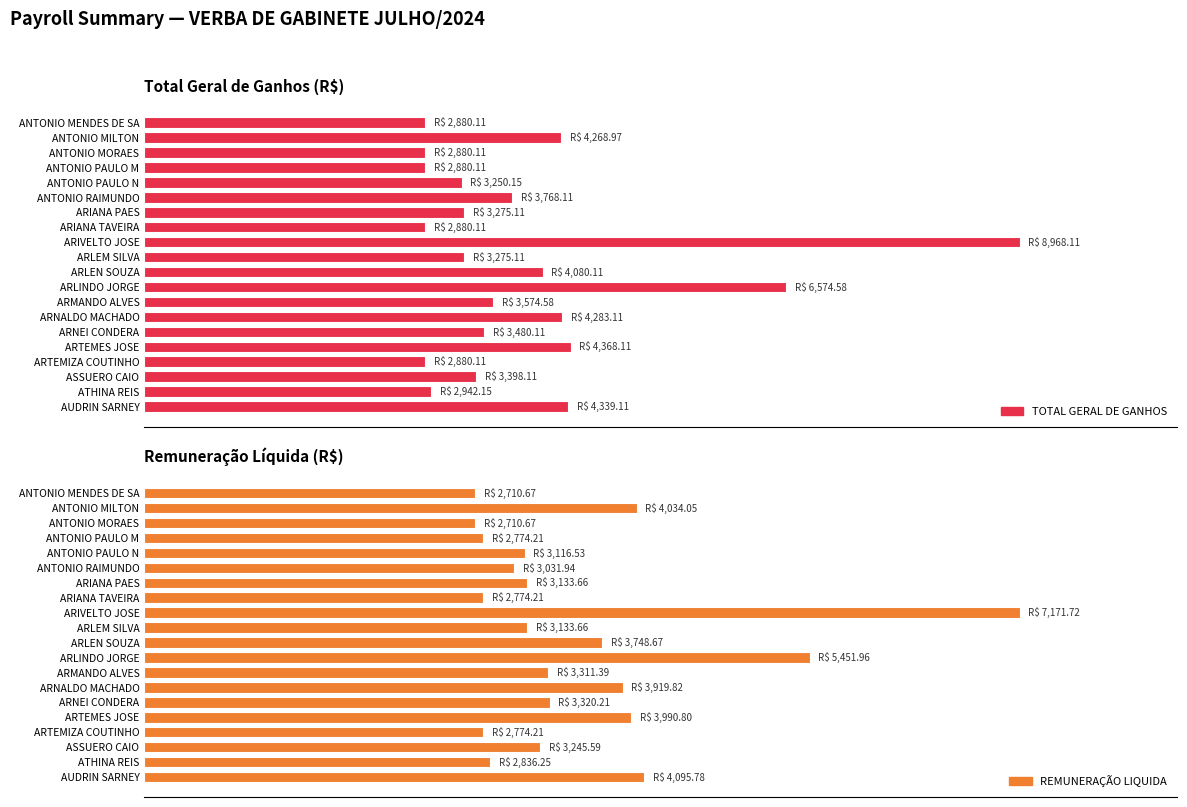

What is the difference between the maximum and minimum values in the TOTAL GERAL DE GANHOS series?

6088.0